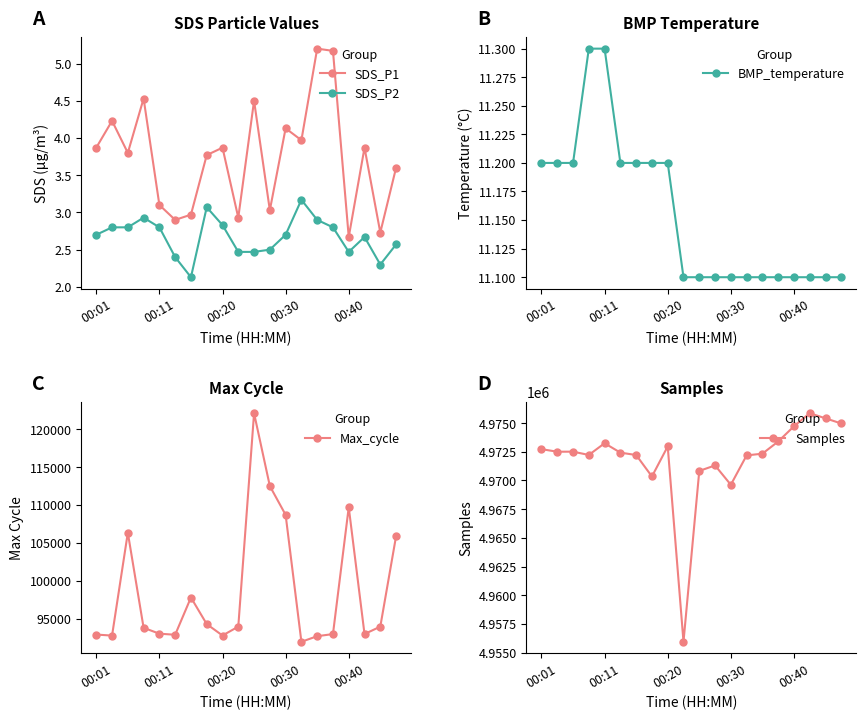

True or false: SDS_P2 and SDS_P1 cross at least once.

False